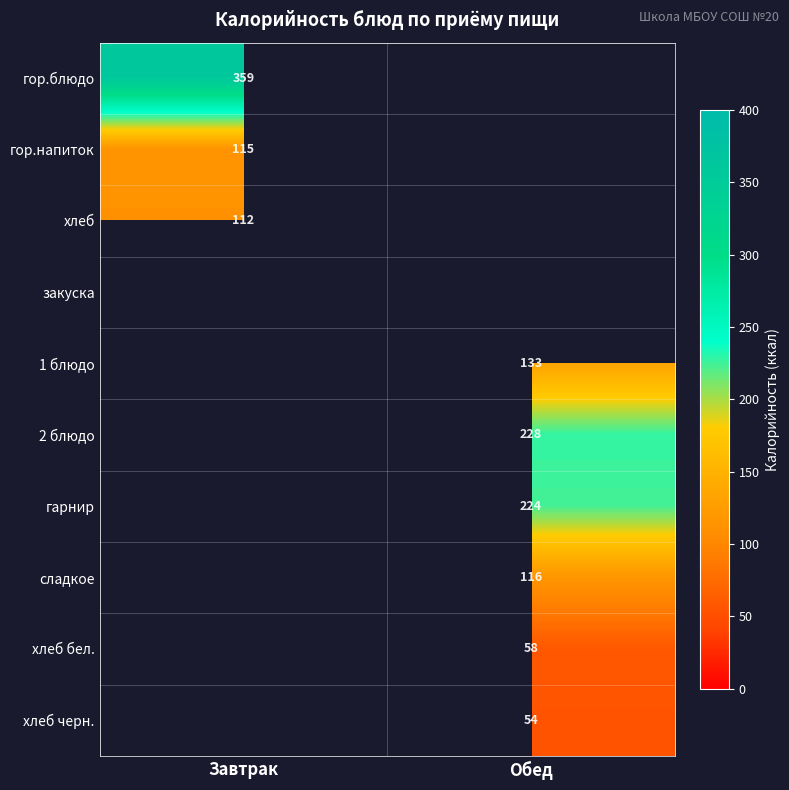

What is the greatest value displayed?

359.1